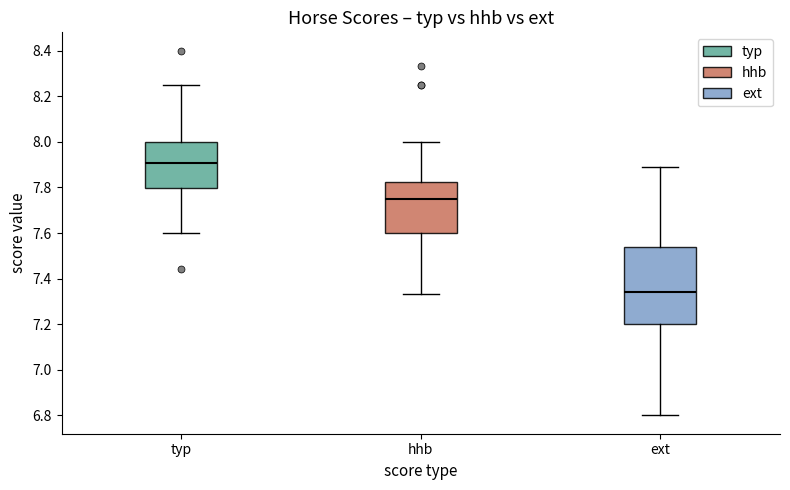

Reading left to right, transcribe this box plot: for each box, give where its median line is, the range the box spans, and where its two whiskers end, as read against the y-axis. The values are not printed on the chart, so give them approximately, as read against the axis.

typ: median 7.90, box 7.80 to 8.00, whiskers 7.60 to 8.26
hhb: median 7.76, box 7.60 to 7.82, whiskers 7.34 to 8.00
ext: median 7.34, box 7.20 to 7.54, whiskers 6.80 to 7.88